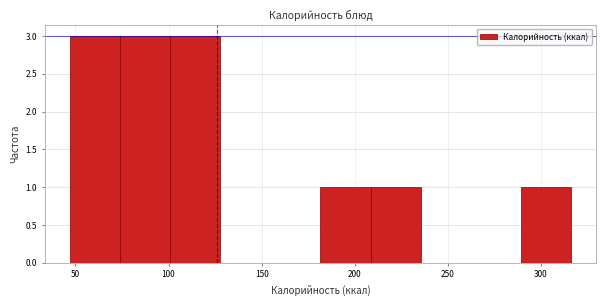

Reading left to right, list every bar in this chart as the range it spans on the x-axis followed by its height. Neither the bar edges nor the heights are printed on the chart, so give them approximately, as read against the axes.

45 to 75: 3
75 to 100: 3
100 to 130: 3
130 to 155: 0
155 to 180: 0
180 to 210: 1
210 to 235: 1
235 to 260: 0
260 to 290: 0
290 to 315: 1